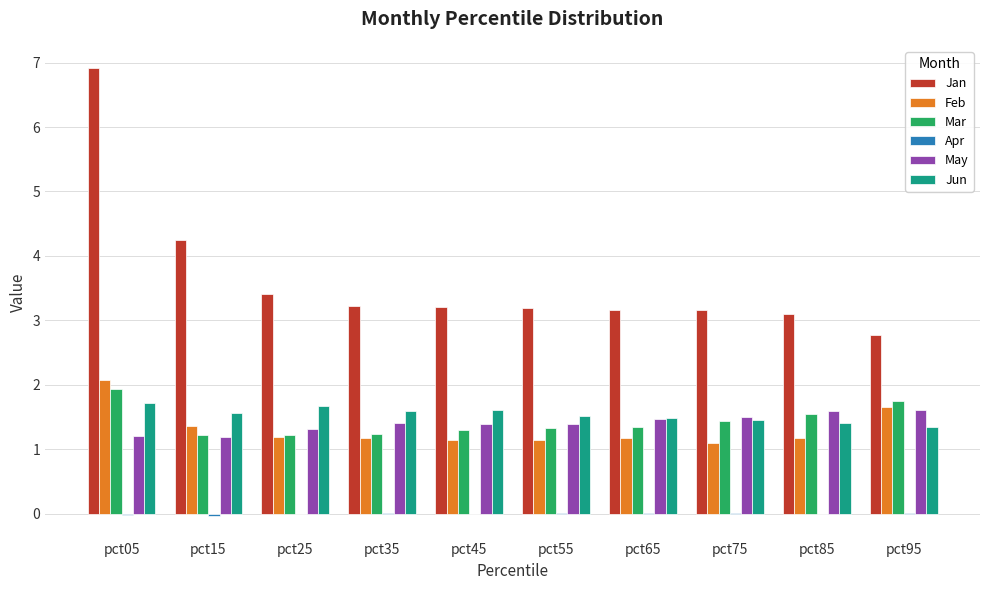

What is the sum of the May values at pct55 and pct75?

2.9